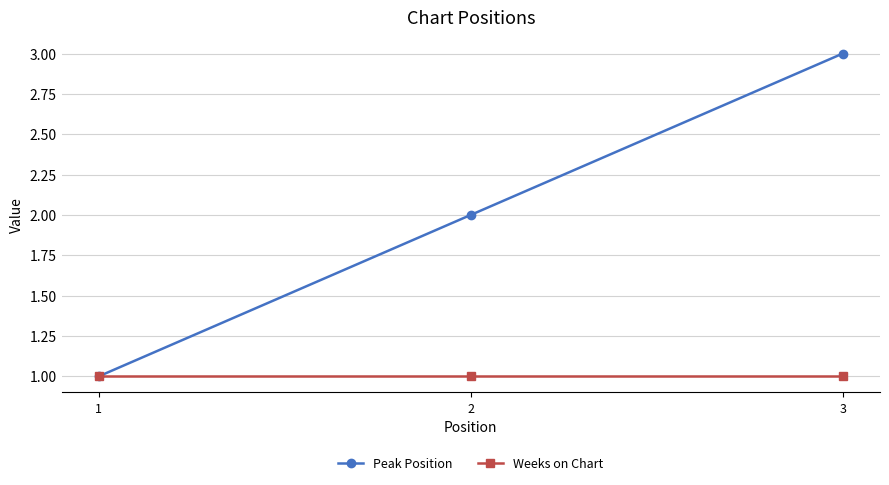

Reading left to right, list all the values displayed in this chart.

Peak Position: 1	2	3
Weeks on Chart: 1	1	1